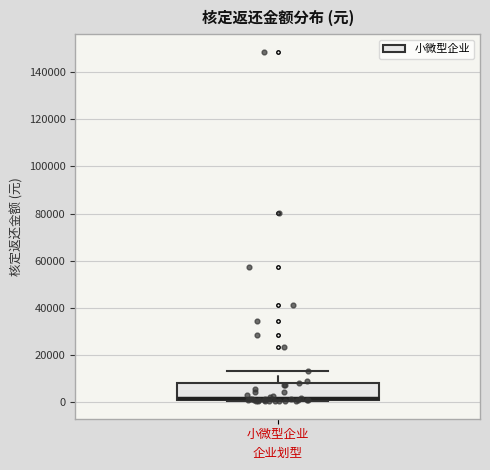

Read this box plot against the y-axis: the position of the median line, the range covered by the box, and the ends of both whiskers. The values are not printed on the chart, so give them approximately, as read against the axis.

median 2000, box 0 to 8000, whiskers 0 to 14000